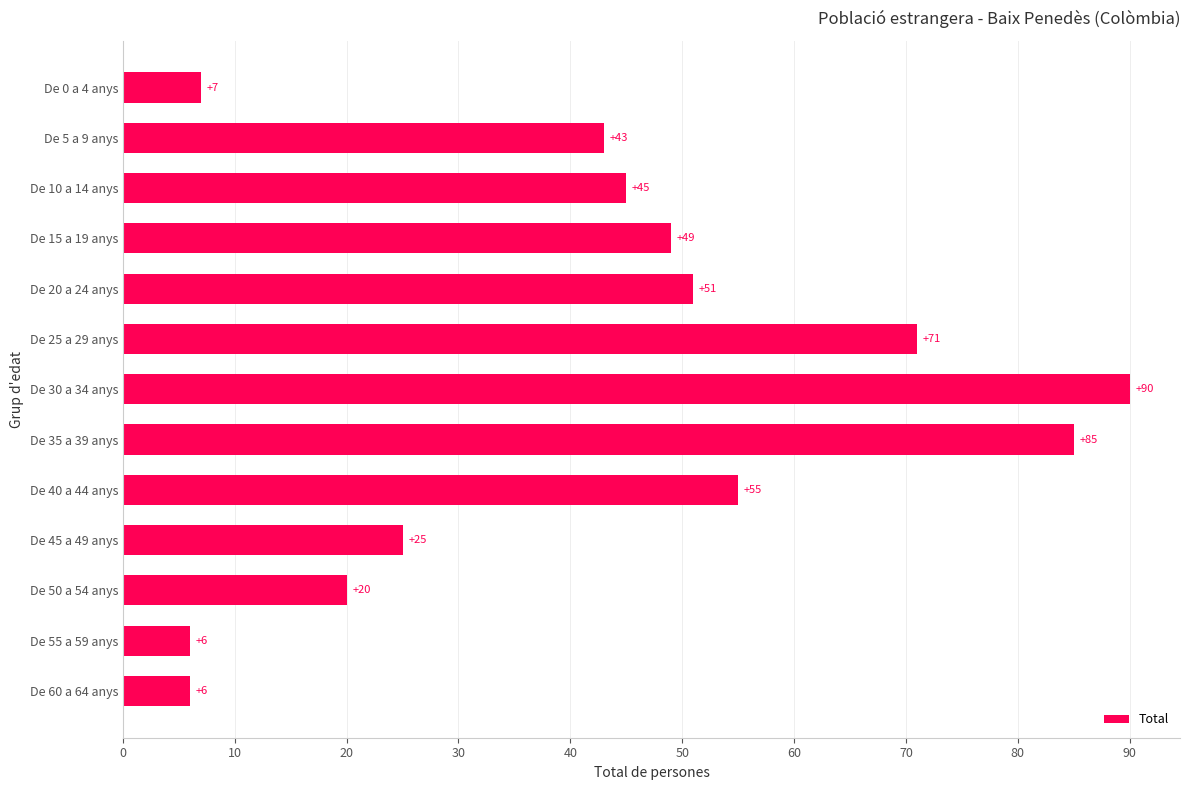

Between De 15 a 19 anys and De 50 a 54 anys, which is larger?

De 15 a 19 anys